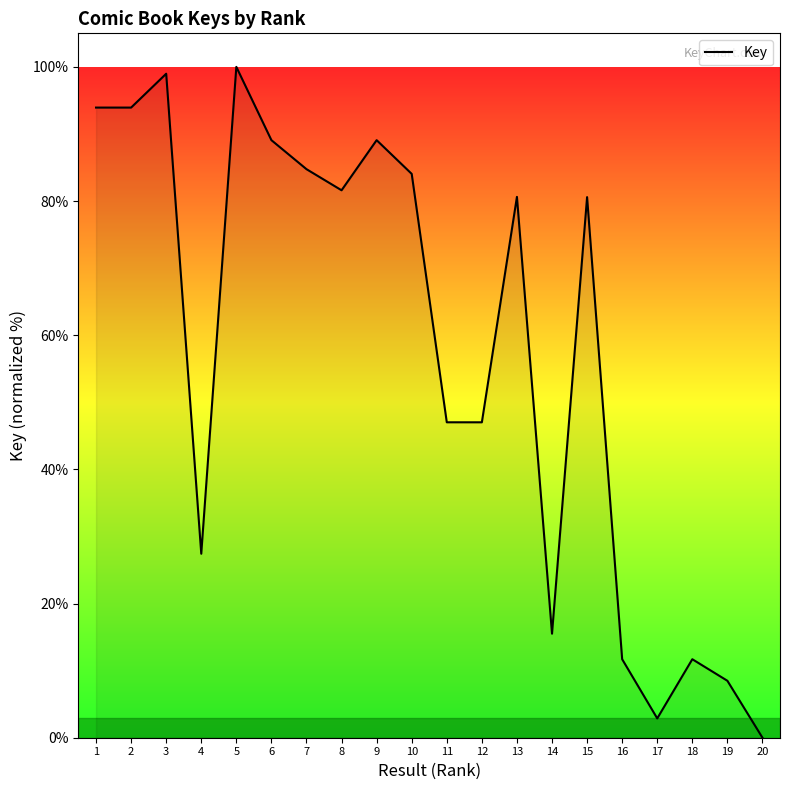

What is the change in value from 4 to 20?

-27.4